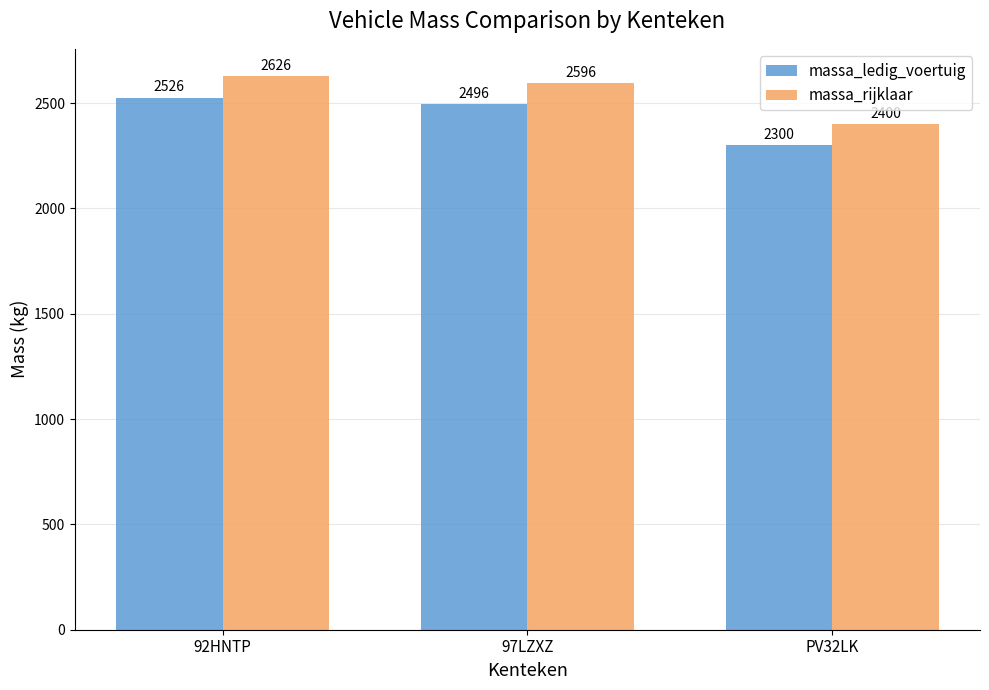

What is the value of the massa_rijklaar bar at the 2nd from the left?

2596